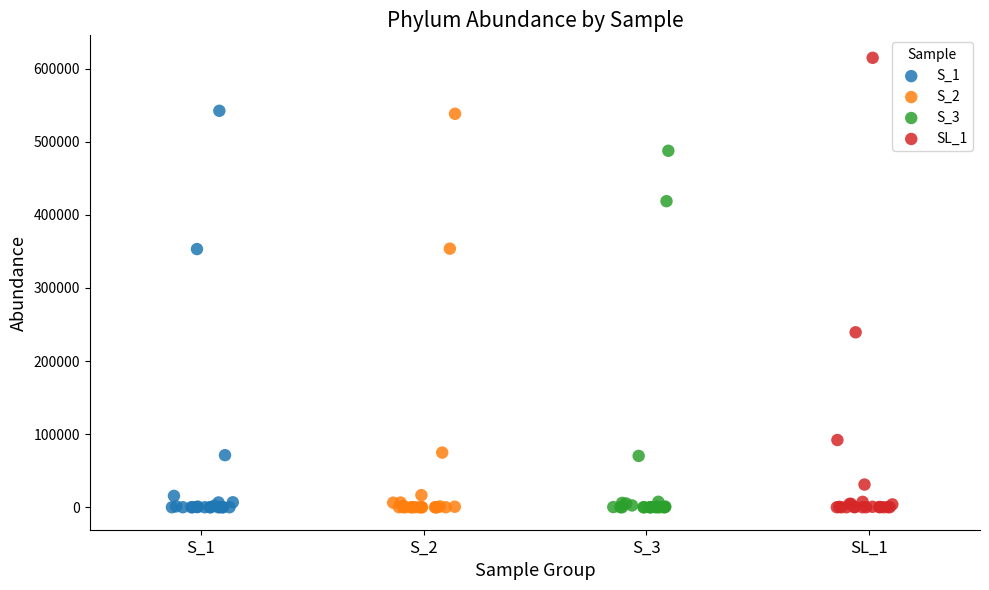

Which series contains the highest Y value?

SL_1